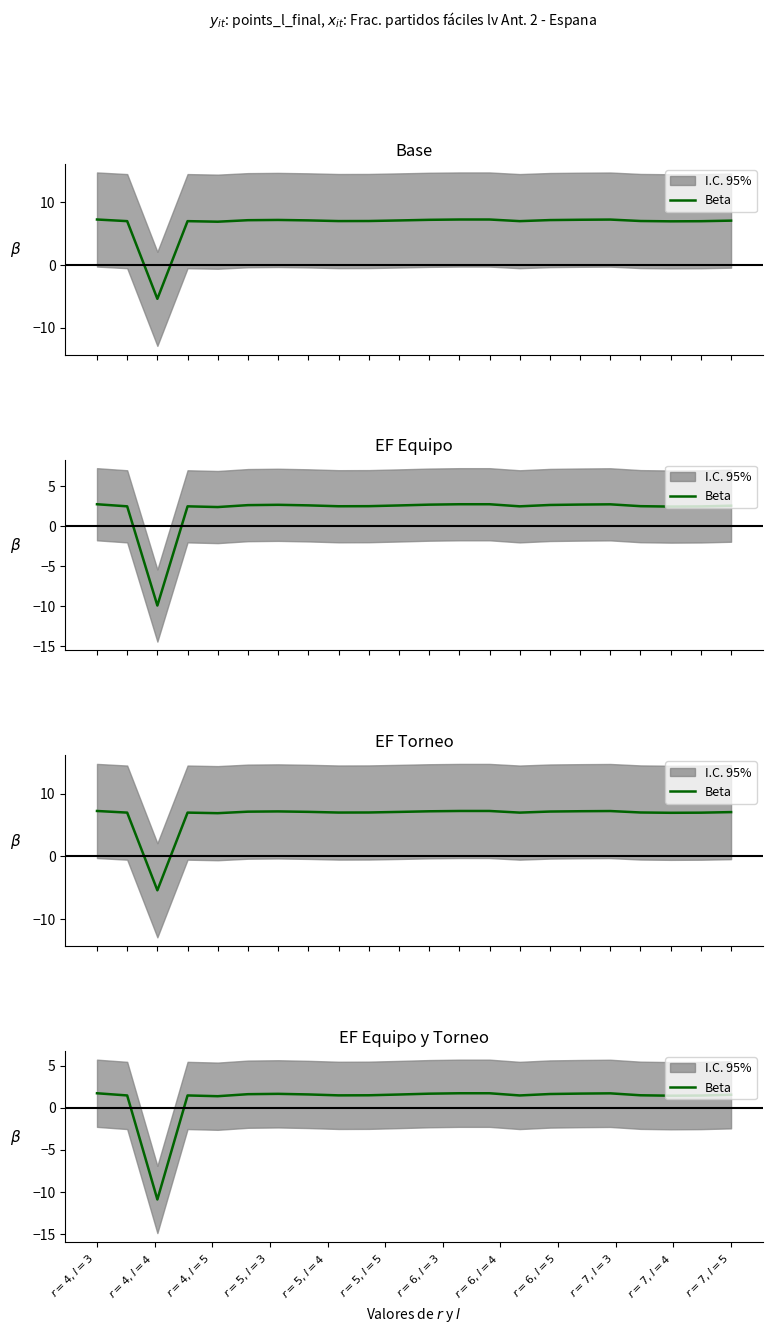

How many negative values are there?

1